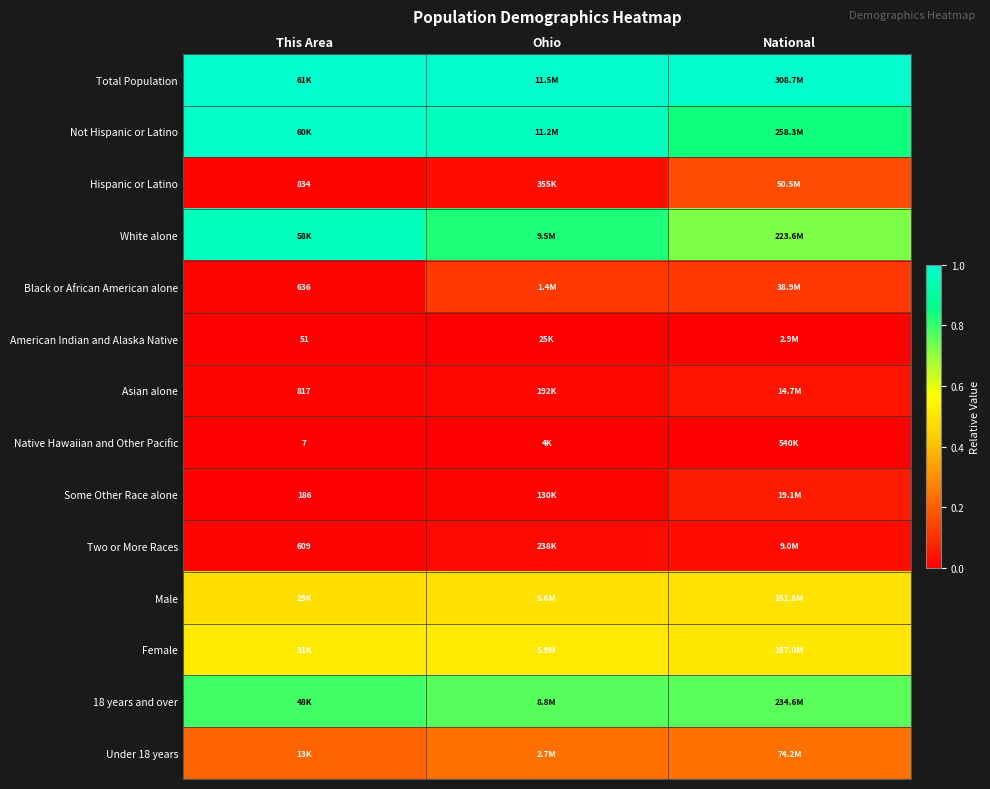

How many distinct data groups are displayed?

14